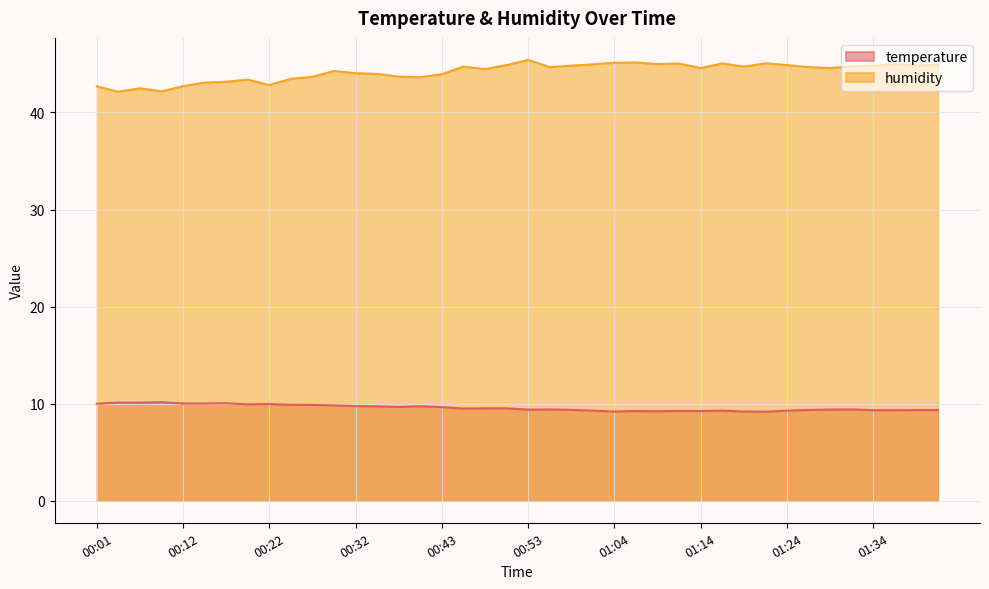

True or false: temperature has a value of 6.0 at 01:24.

False